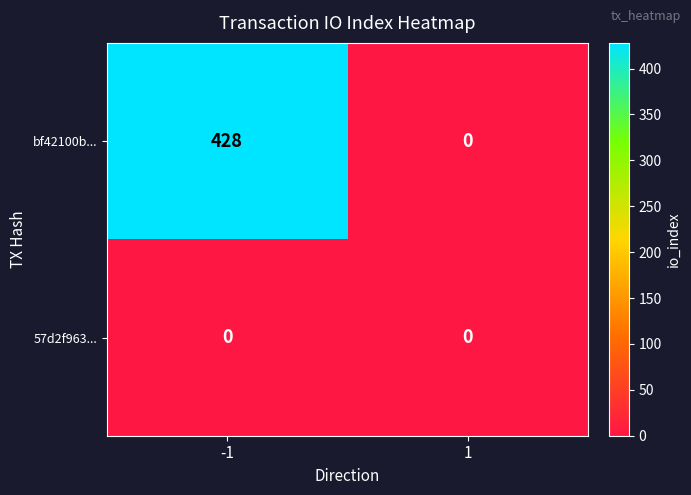

Rank the series by their maximum value, from highest to lowest.

bf42100b..., 57d2f963...